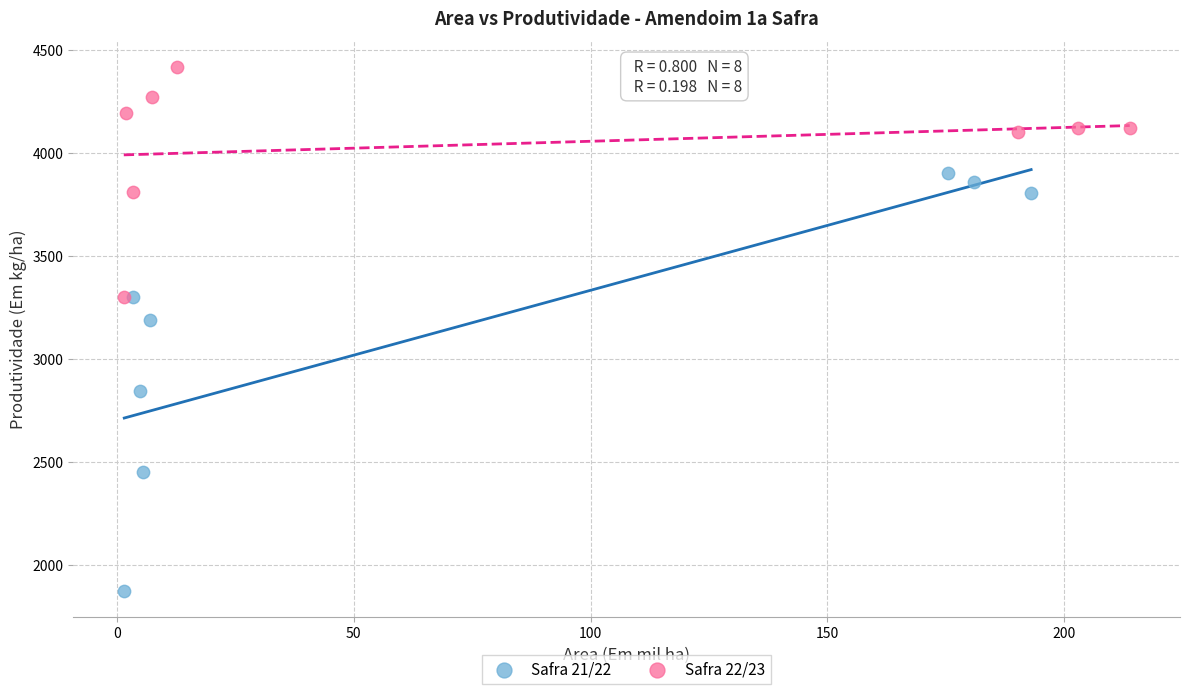

Which series contains the lowest Y value?

Safra 21/22